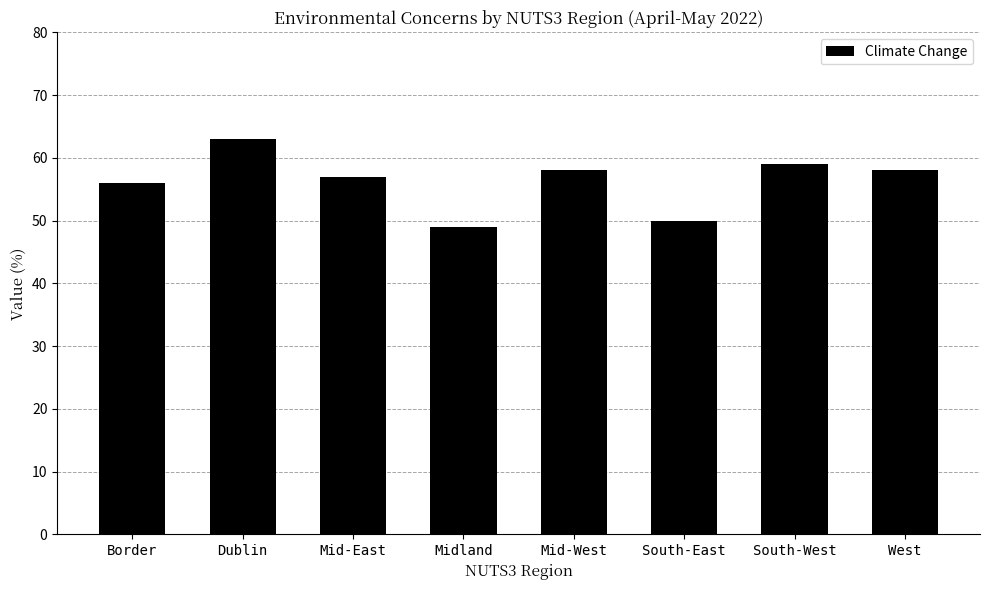

What position from the right is South-West?

2